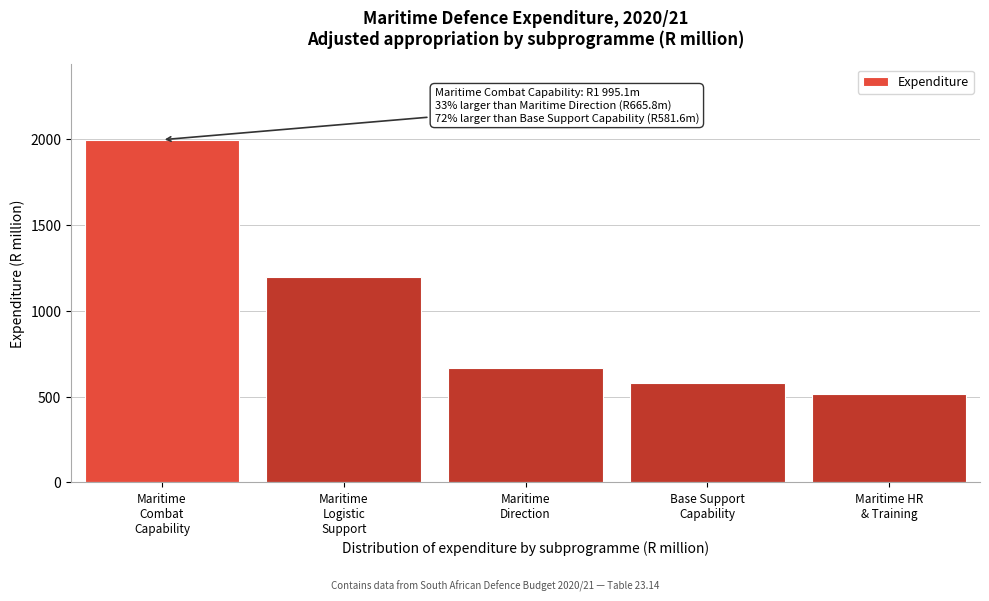

Reading left to right, list all the values displayed in this chart.

1995.1	1199.0	665.8	581.6	517.3